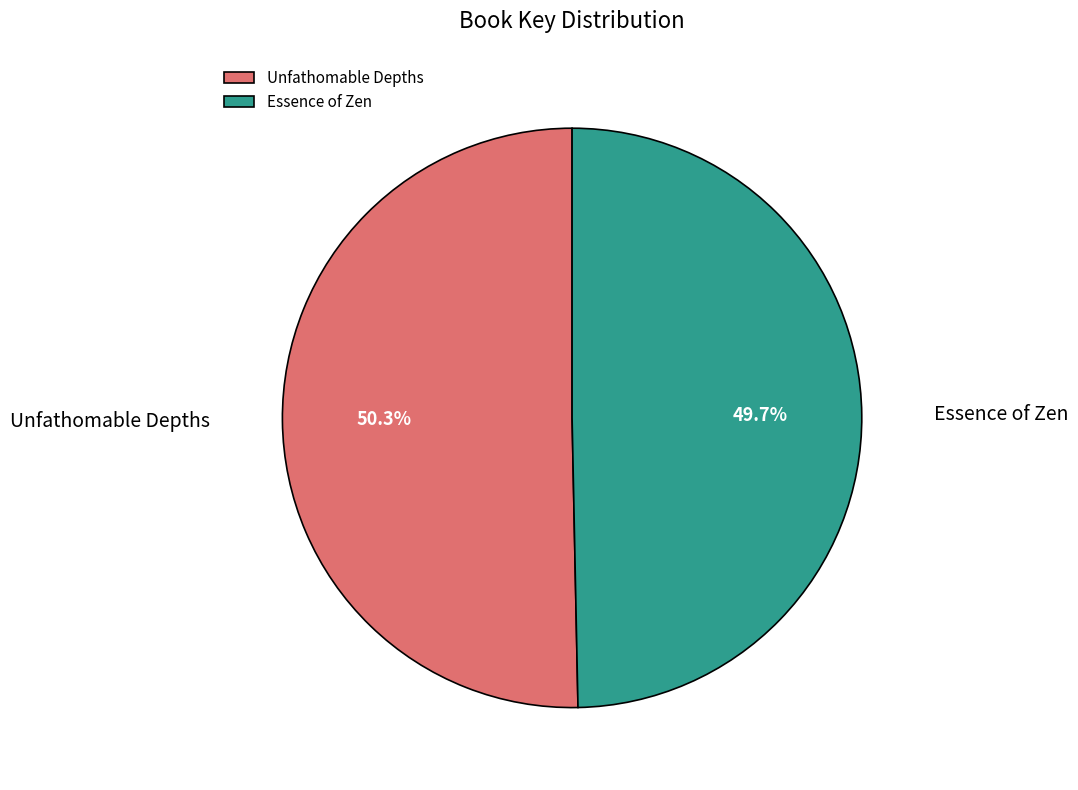

True or false: Unfathomable Depths accounts for 50% of the total.

True